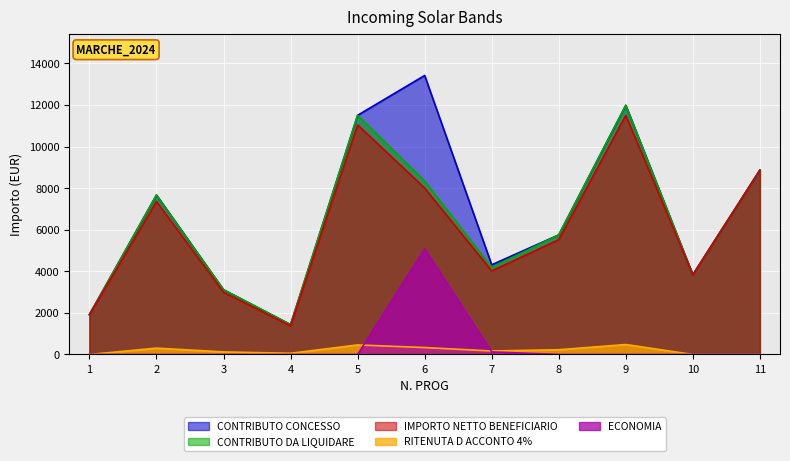

The ECONOMIA series shows -2794.3 at 5. True or false?

False